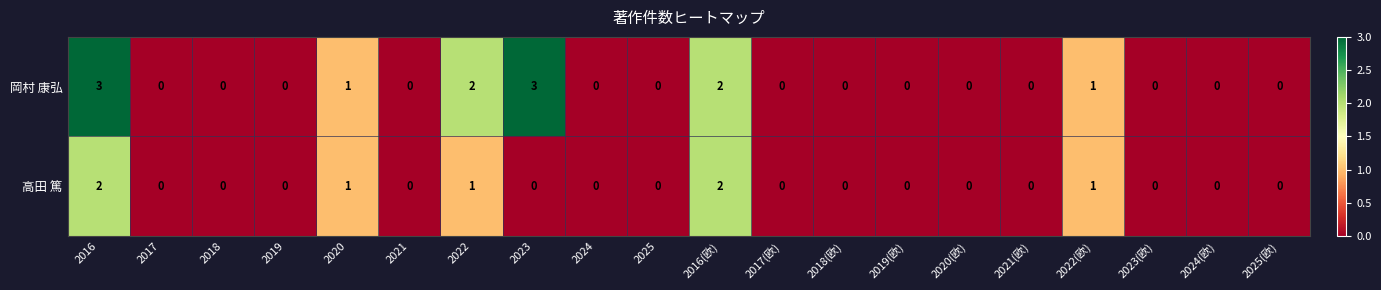

Which series has the largest total across all categories?

岡村 康弘